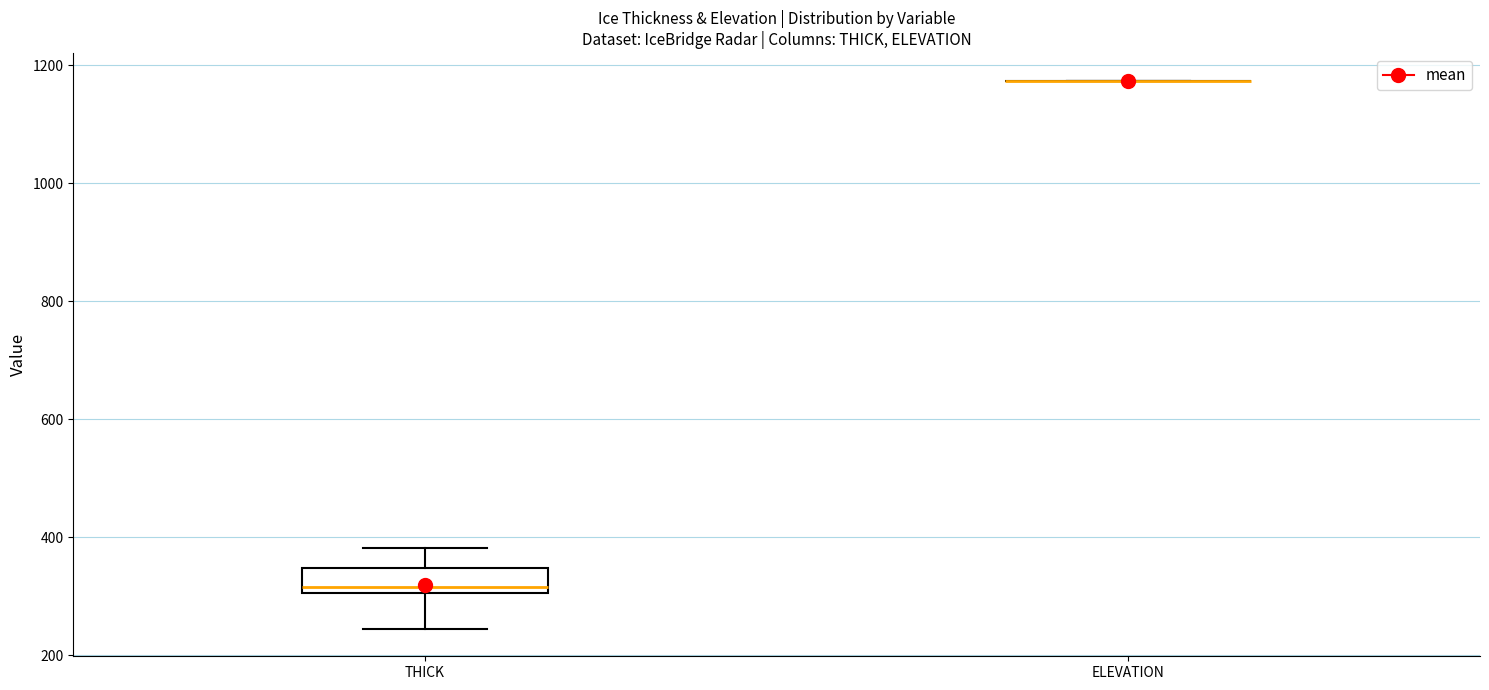

Reading left to right, read every box against the y-axis: the position of its median line, the range the box covers, and the ends of its whiskers. The values are not printed on the chart, so give them approximately, as read against the axis.

THICK: median 320, box 300 to 340, whiskers 240 to 380
ELEVATION: box collapsed to a line at 1180, whiskers 1180 to 1180